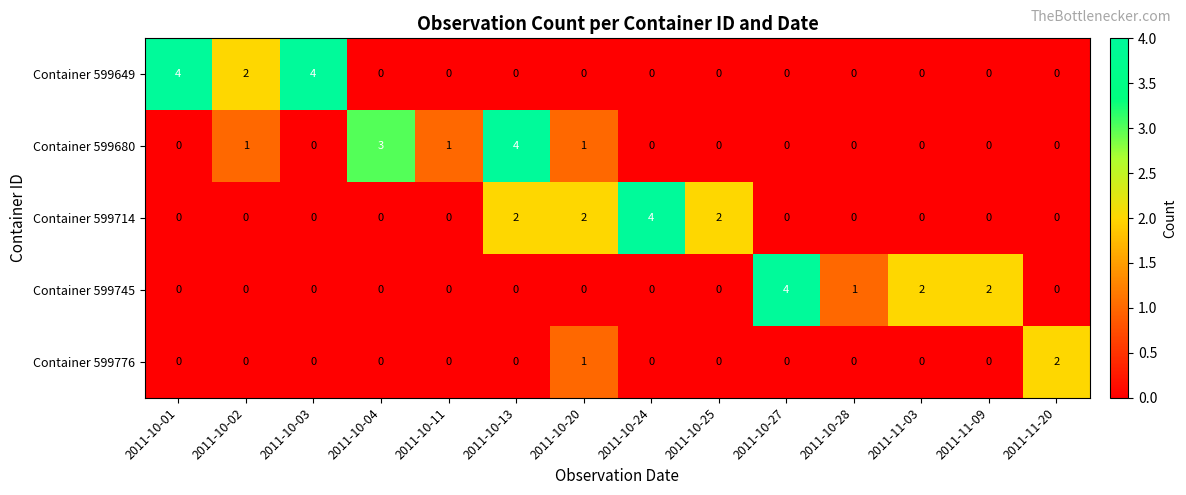

Is it true that Container 599745 equals 0 at 2011-10-04?

True